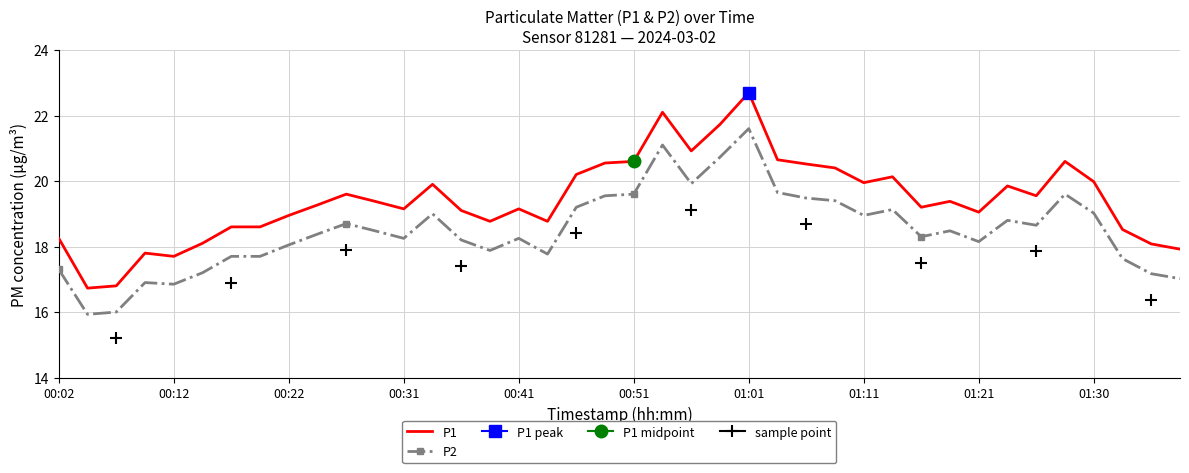

True or false: P1 has a value of 22.7 at 01:01.

True